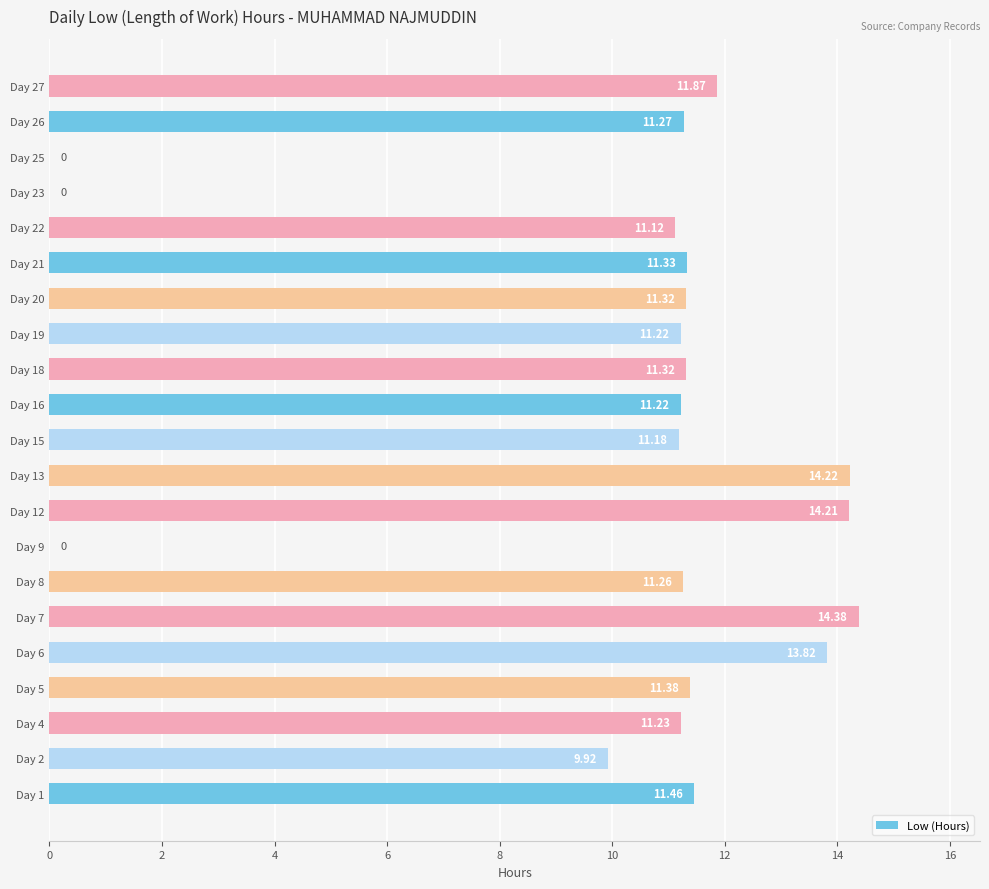

What is the sum of all values?

213.7